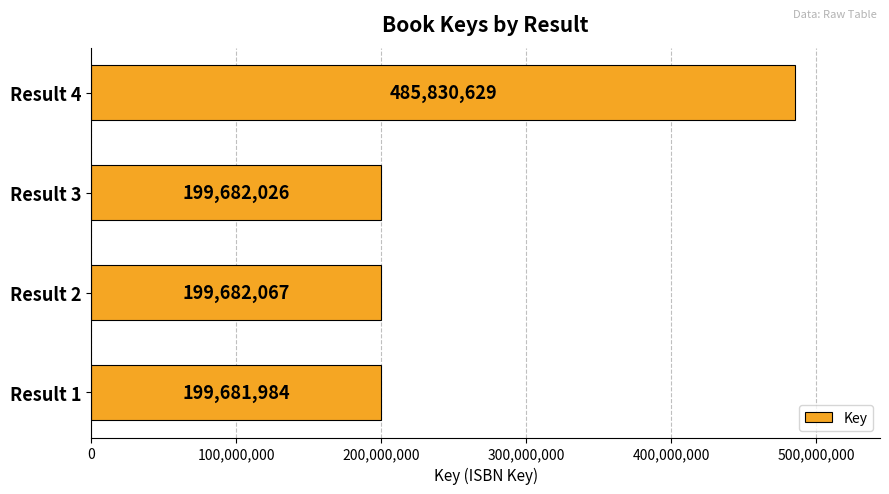

How many bars are there in total?

4